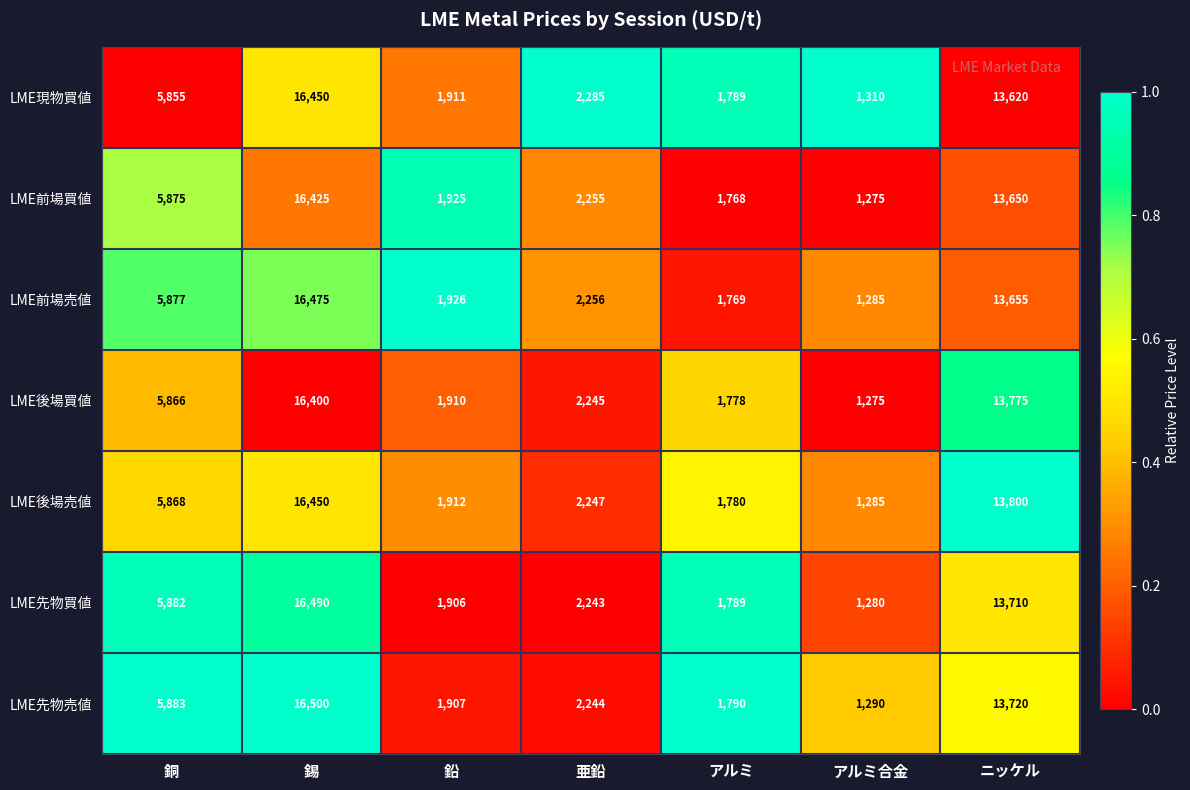

What is the spread (max minus min) of values at 錫?

100